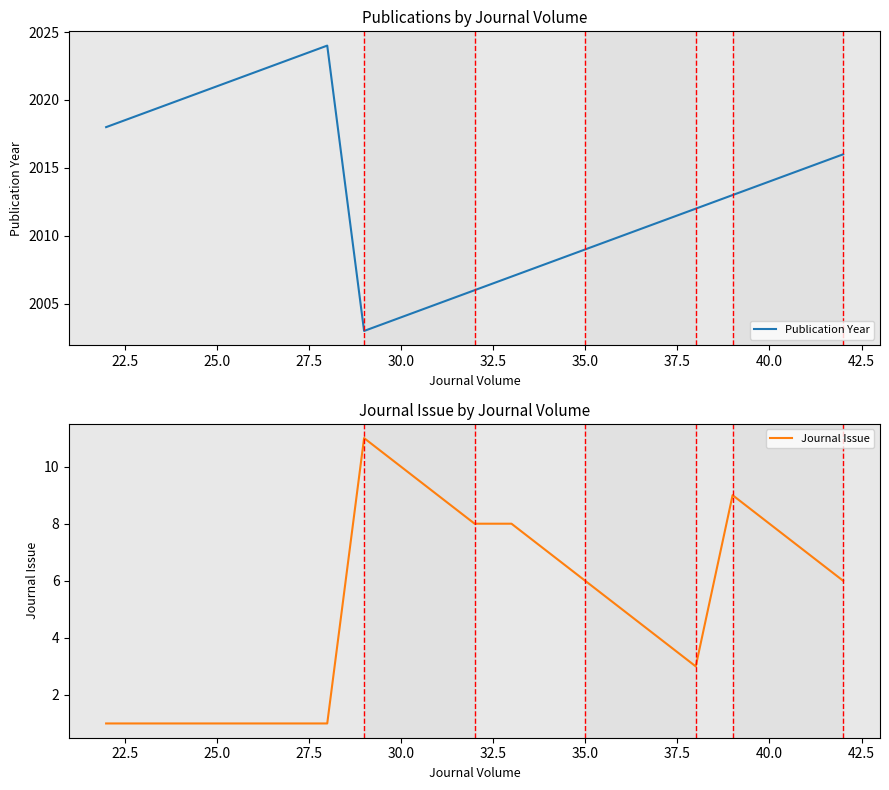

What is the difference between the maximum and minimum values in the Publication Year series?

21